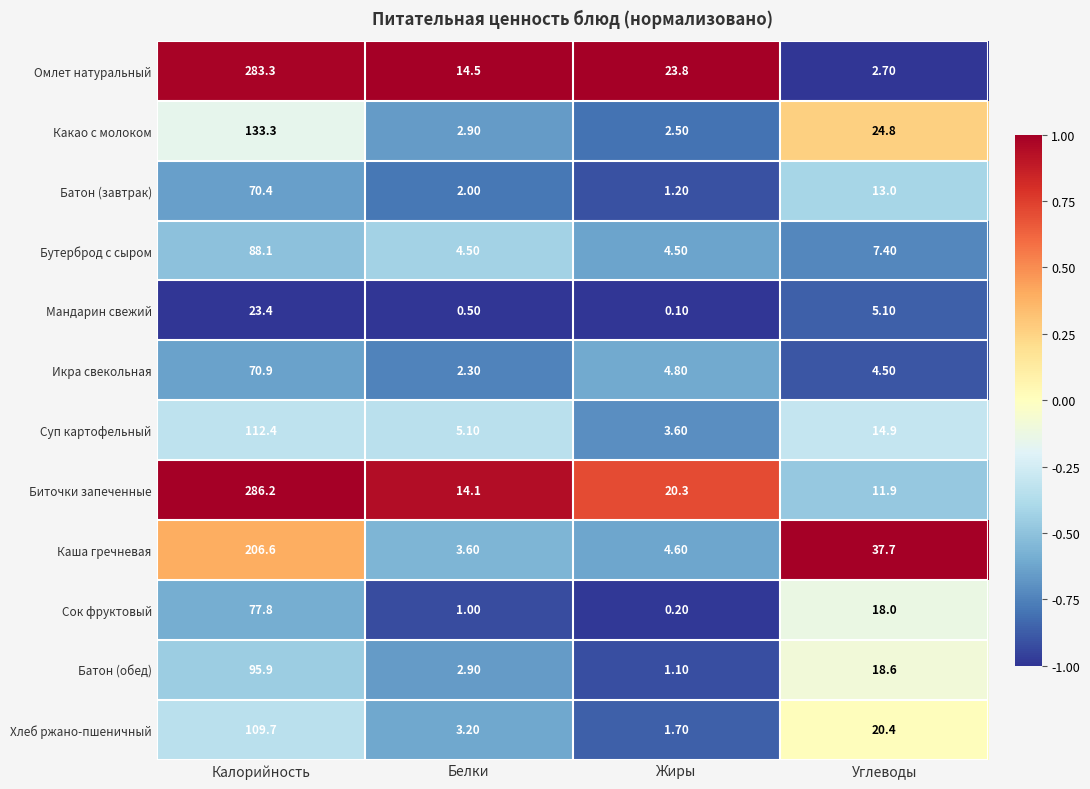

What is the average value of the Омлет натуральный series?

81.1